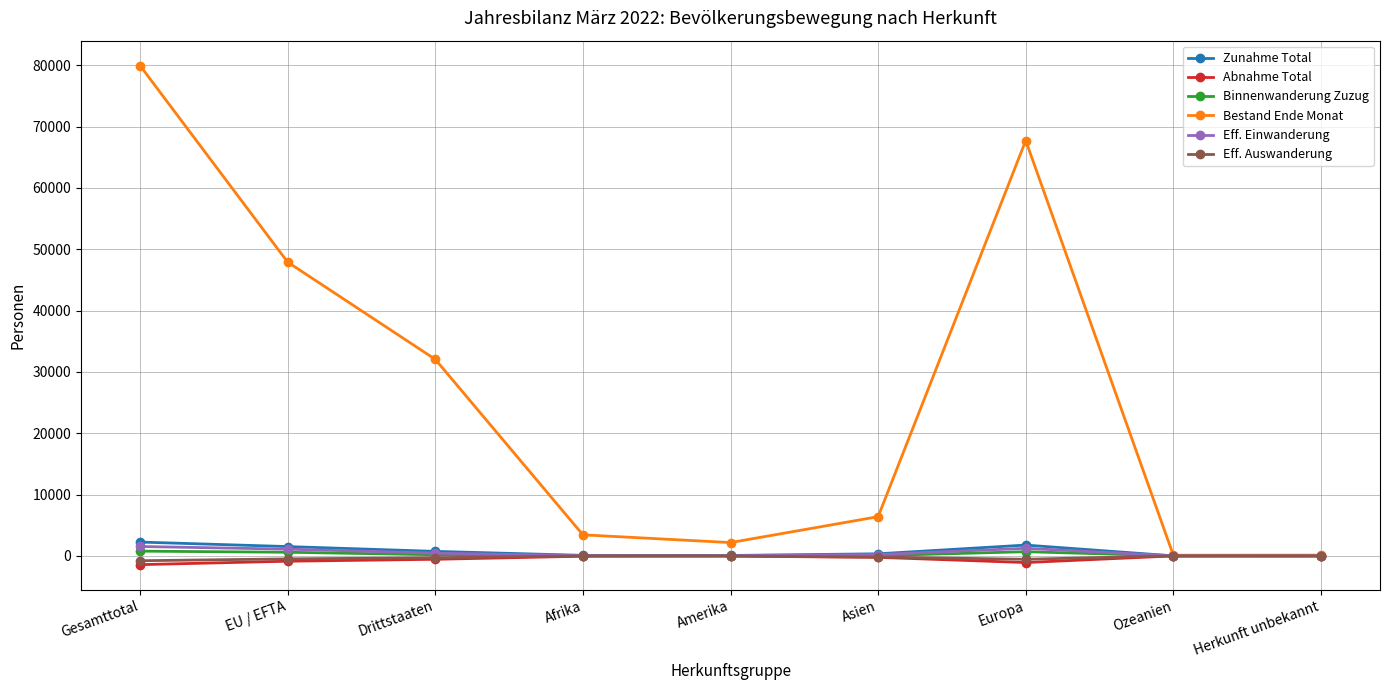

Which series has the largest total across all categories?

Bestand Ende Monat